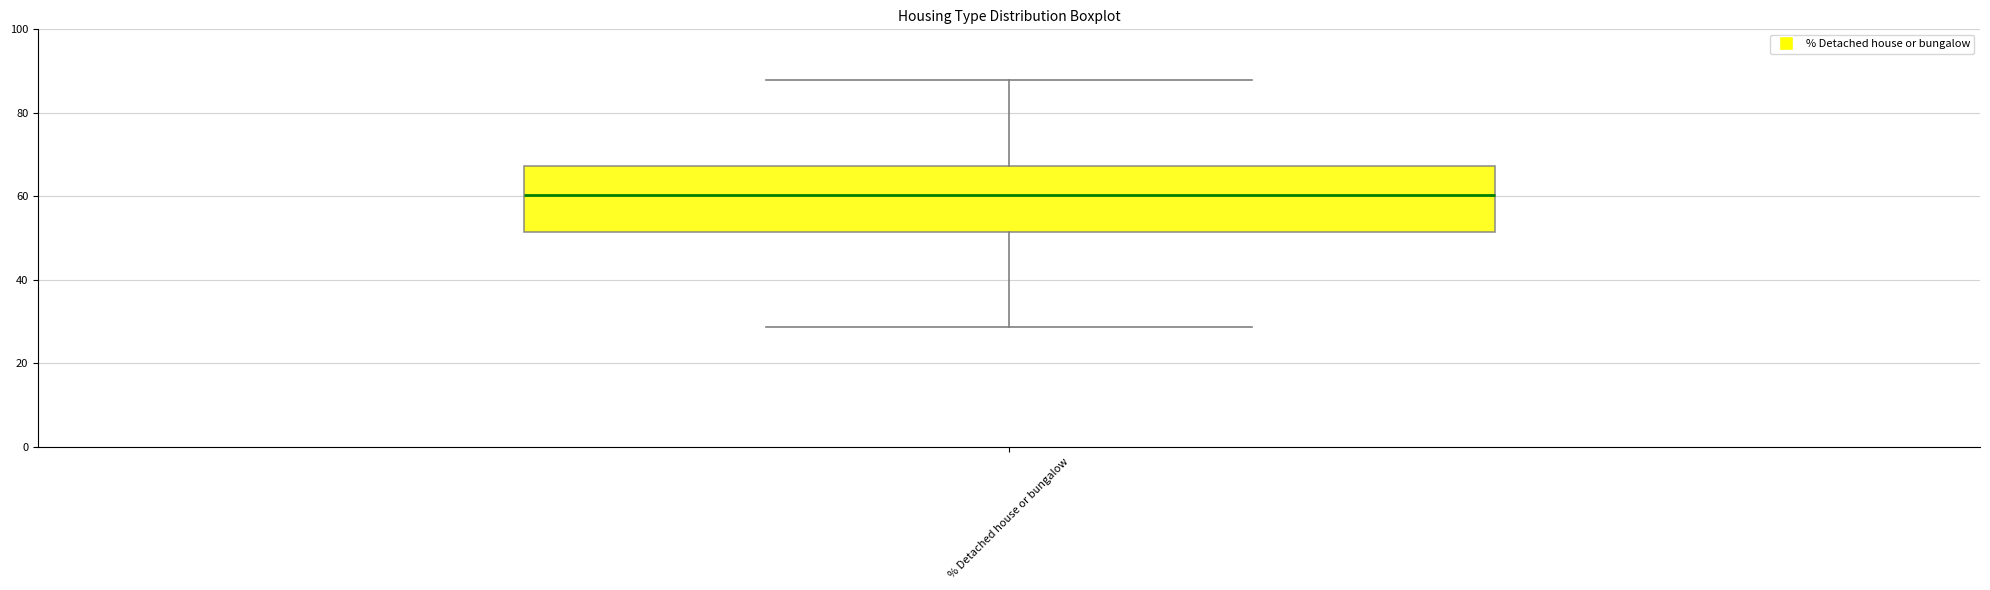

Read this box plot against the y-axis: the position of the median line, the range covered by the box, and the ends of both whiskers. The values are not printed on the chart, so give them approximately, as read against the axis.

median 60, box 52 to 68, whiskers 28 to 88